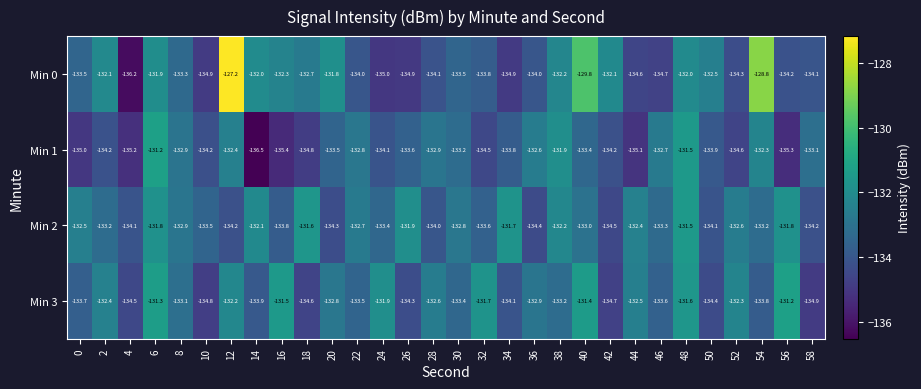

What is the difference between the Min 0 values at 38 and 10?

2.7